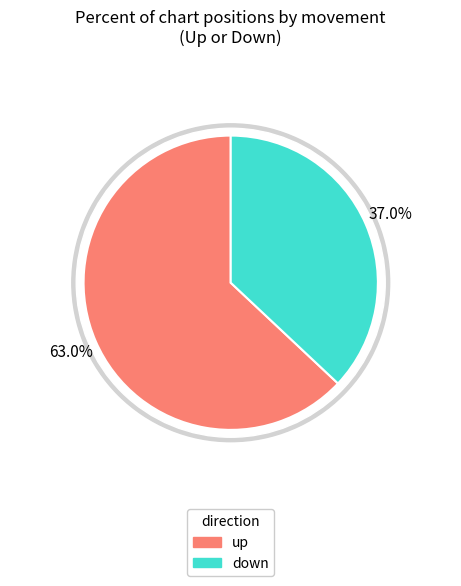

To the nearest percent, what is the difference between the down and up slice percentages?

26%